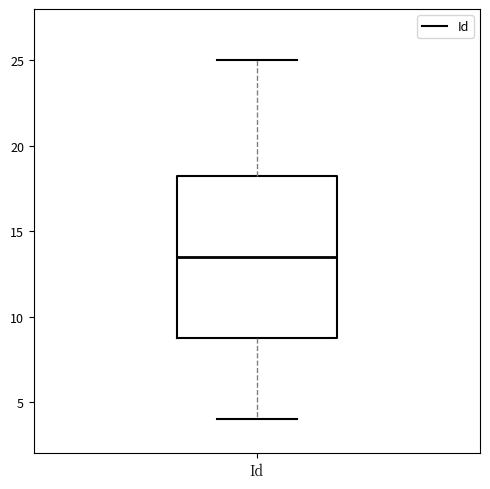

Transcribe this box plot: give where the median line is, the range the box spans, and where the two whiskers end, as read against the y-axis. The values are not printed on the chart, so give them approximately, as read against the axis.

median 13.5, box 9.0 to 18.5, whiskers 4.0 to 25.0